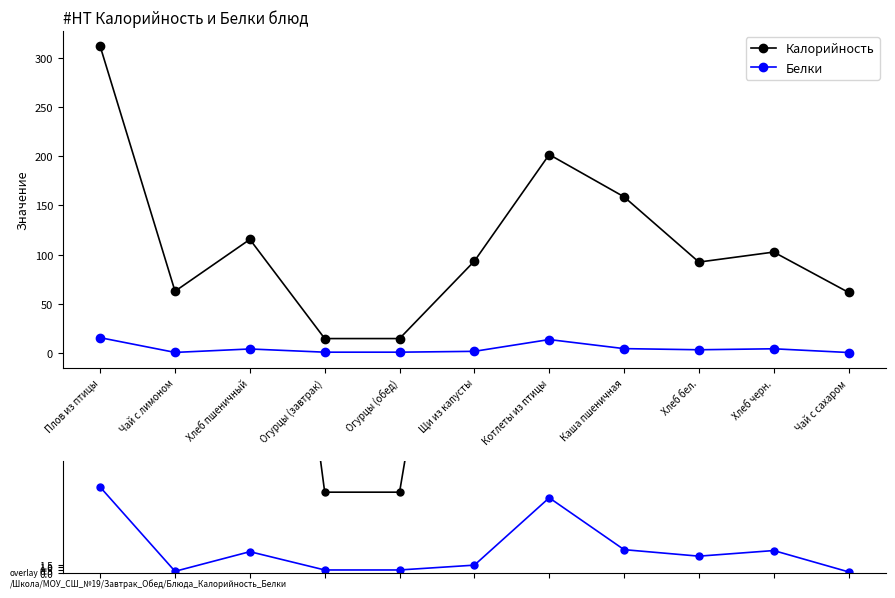

The Белки series shows 0.3 at Огурцы (обед). True or false?

False